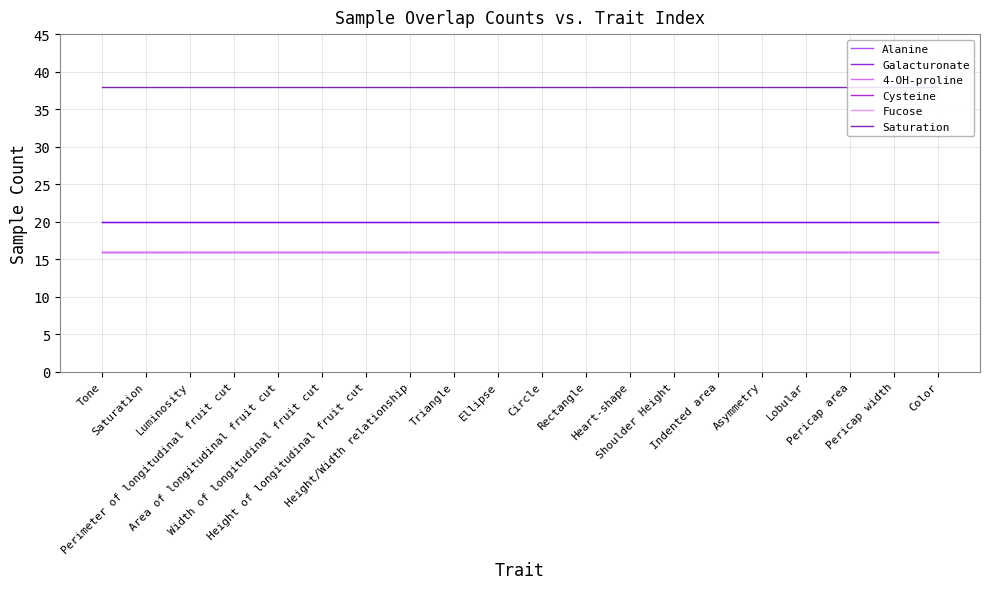

Which label corresponds to the smallest value in the chart?

Tone